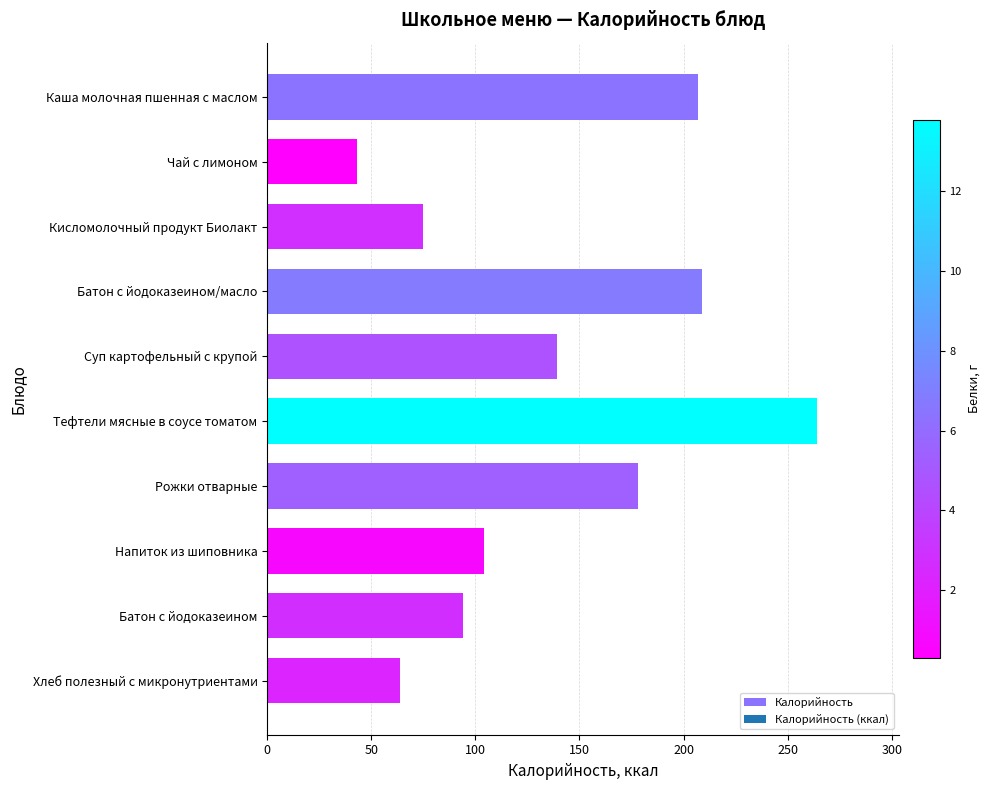

At which category does the chart reach its peak across all series?

Тефтели мясные в соусе томатом